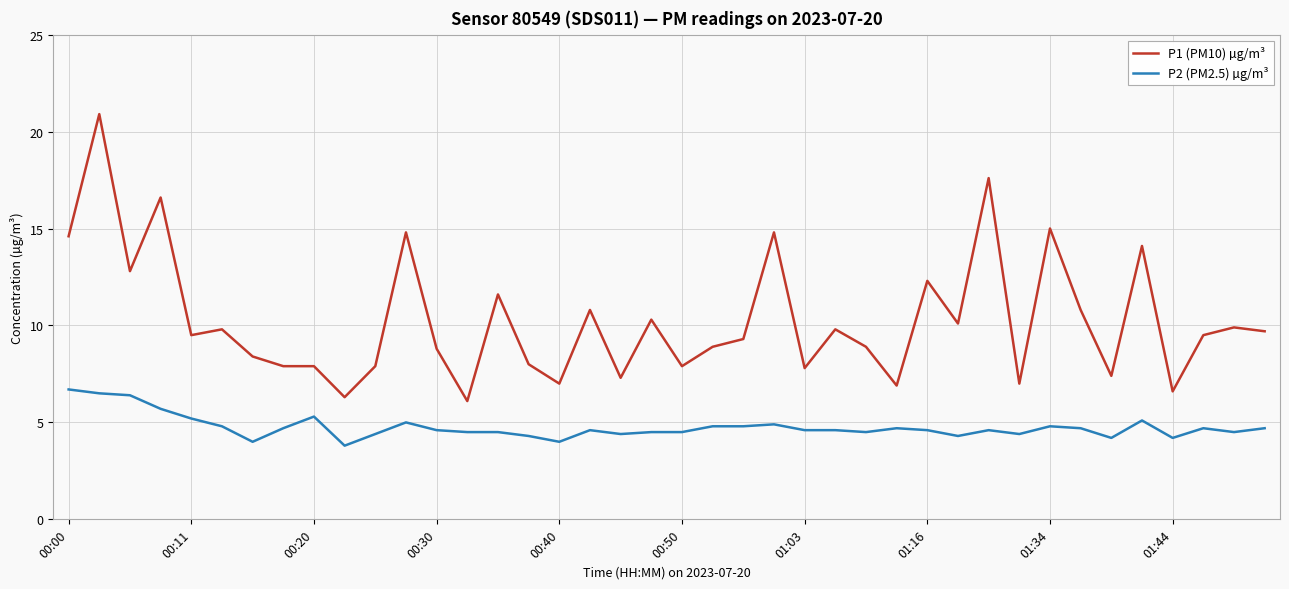

What is the maximum value for P1 (PM10) µg/m³?

20.9